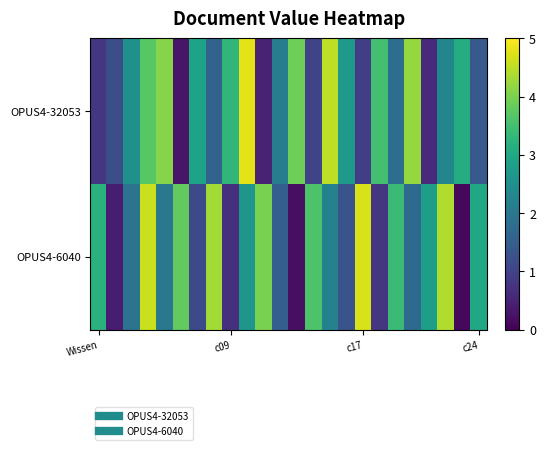

At how many categories does at least one series exceed 4?

8